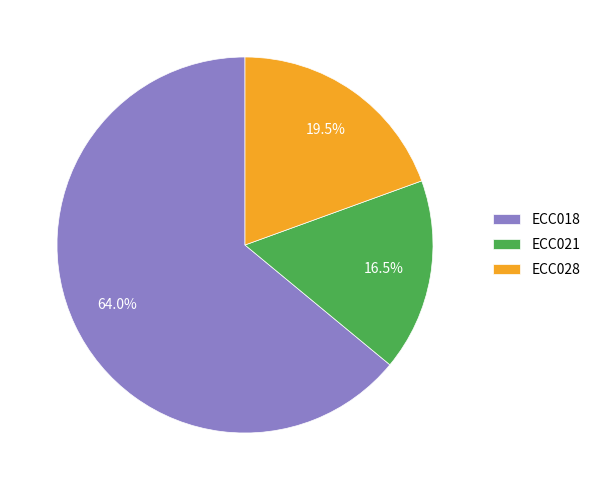

Between ECC018 and ECC021, which is larger?

ECC018